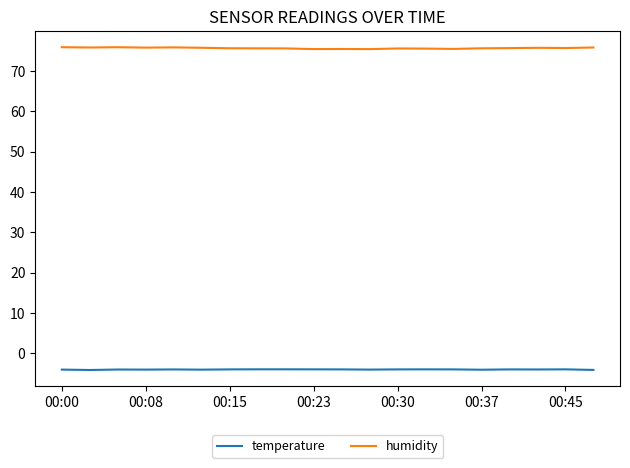

What is the maximum value shown in the chart?

75.9